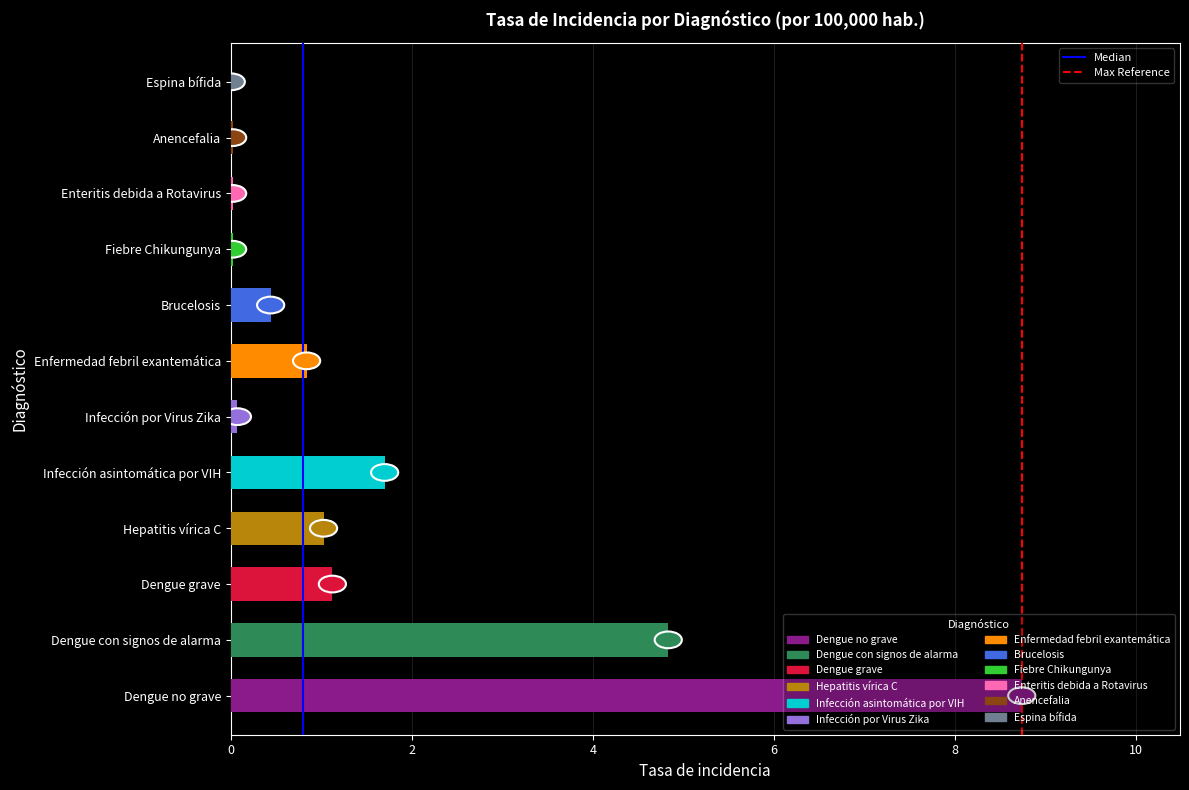

What is the approximate value at Infección asintomática por VIH?

1.7